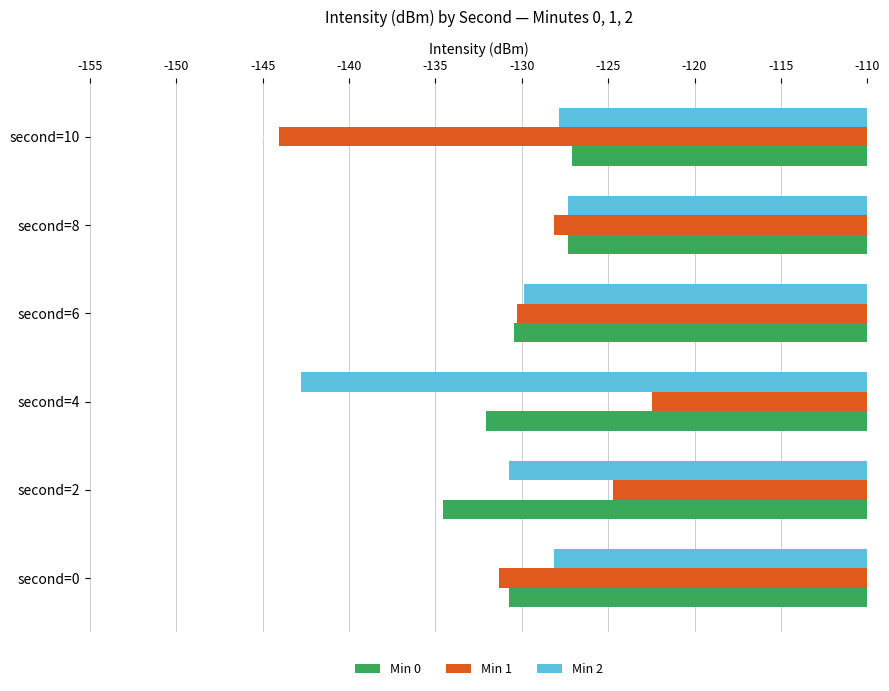

What are all the series names shown in the legend?

Min 0, Min 1, Min 2